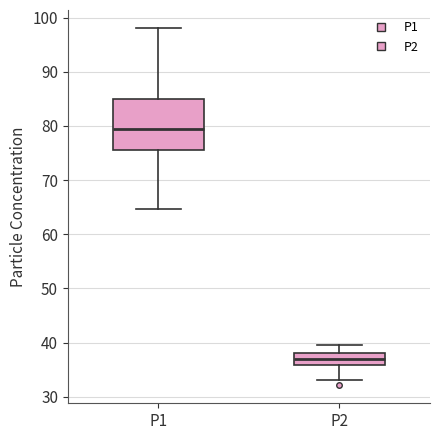

Reading left to right, transcribe this box plot: for each box, give where its median line is, the range the box spans, and where its two whiskers end, as read against the y-axis. The values are not printed on the chart, so give them approximately, as read against the axis.

P1: median 79, box 76 to 85, whiskers 65 to 98
P2: median 37, box 36 to 38, whiskers 33 to 39